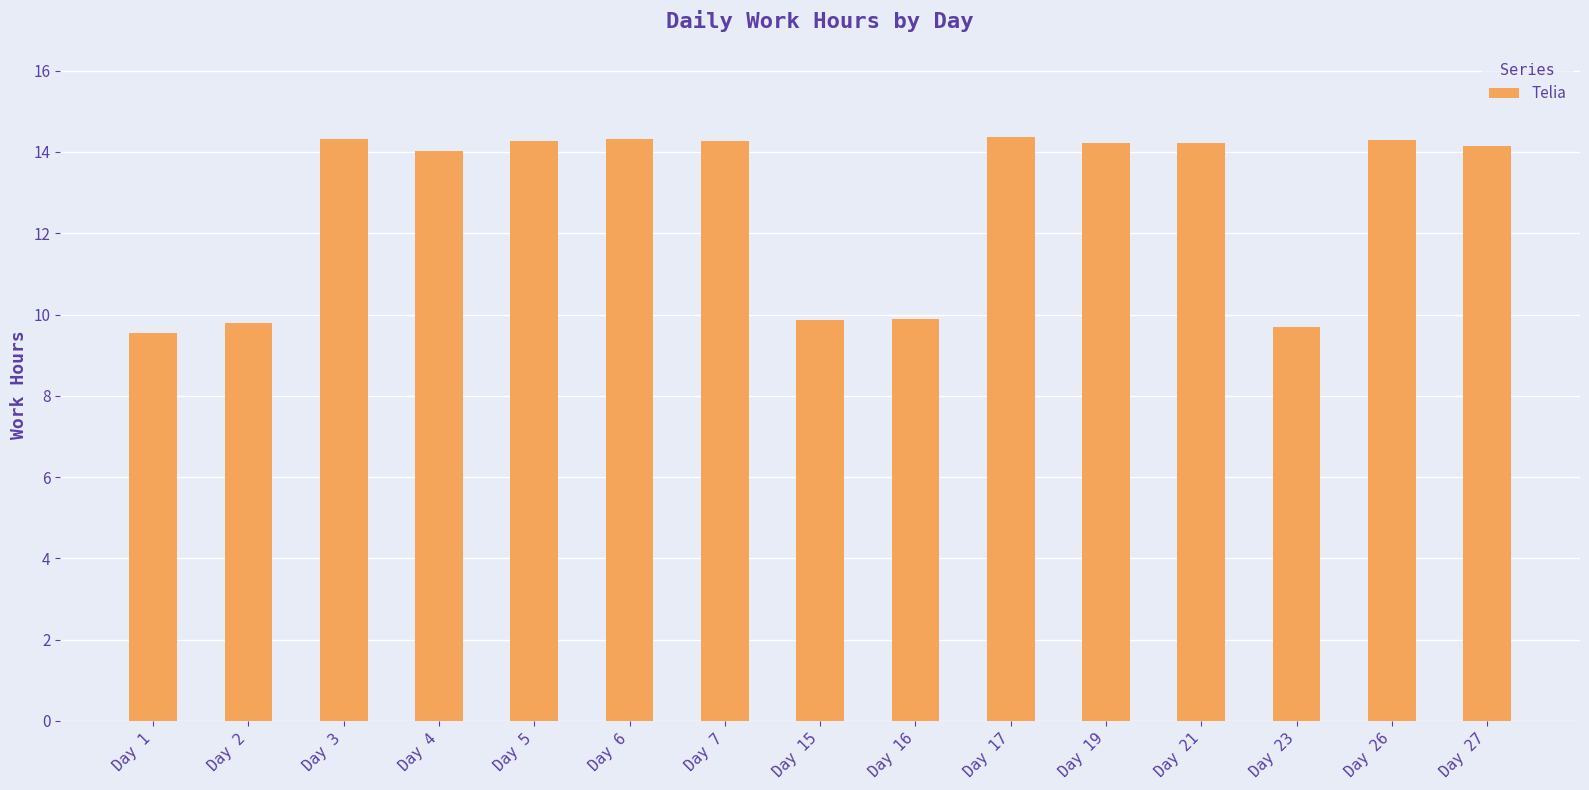

What is the difference between the maximum and minimum values?

4.8